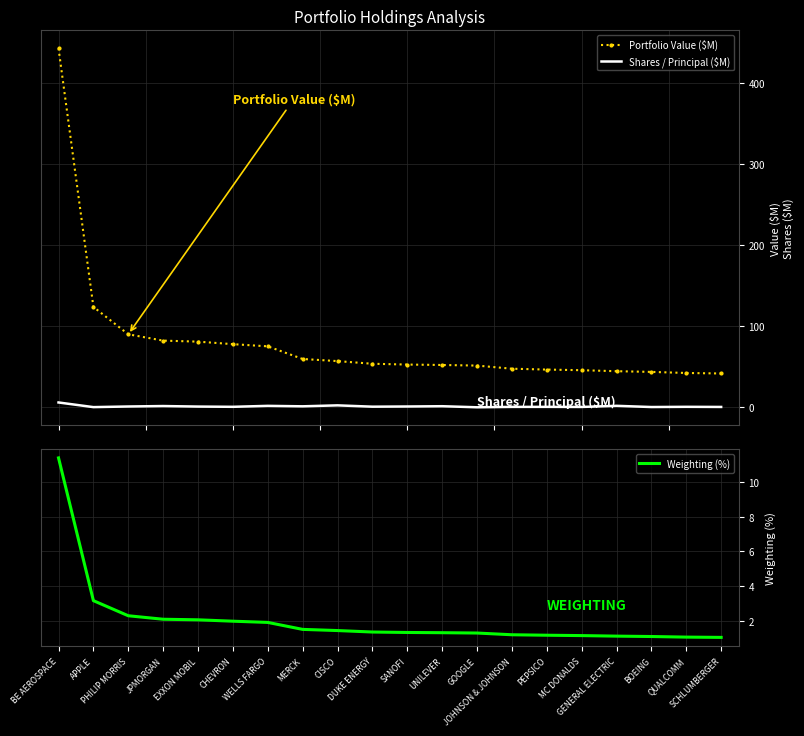

Reading left to right, list all the values displayed in this chart.

Portfolio Value ($M): 442.9	123.9	90.1	82.3	81.0	77.9	75.2	59.7	57.0	53.8	52.8	52.2	51.5	47.6	46.6	45.8	44.6	43.7	42.4	41.8
Shares / Principal ($M): 6.0	0.3	1.0	1.6	0.9	0.6	1.8	1.3	2.4	0.8	1.0	1.4	0.1	0.5	0.6	0.5	1.9	0.4	0.6	0.5
Weighting (%): 11.4	3.2	2.3	2.1	2.1	2.0	1.9	1.5	1.5	1.4	1.4	1.3	1.3	1.2	1.2	1.2	1.1	1.1	1.1	1.1